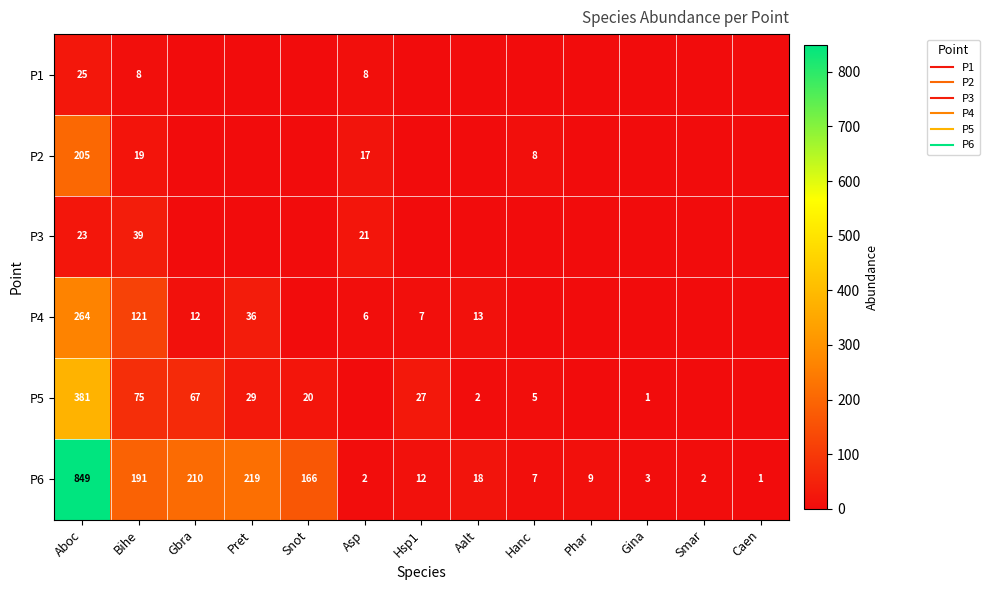

What is the difference between the P3 values at Asp and Smar?

21